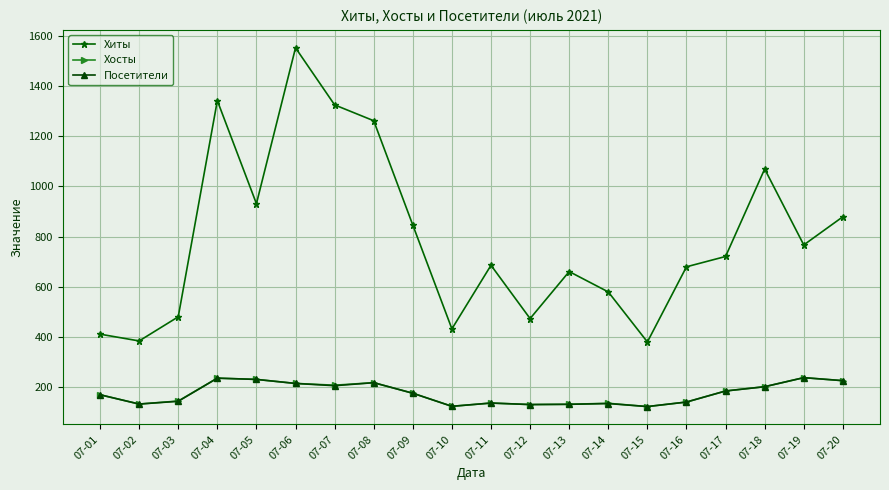

What is the value of the Хосты point at the 6th from the left?

216